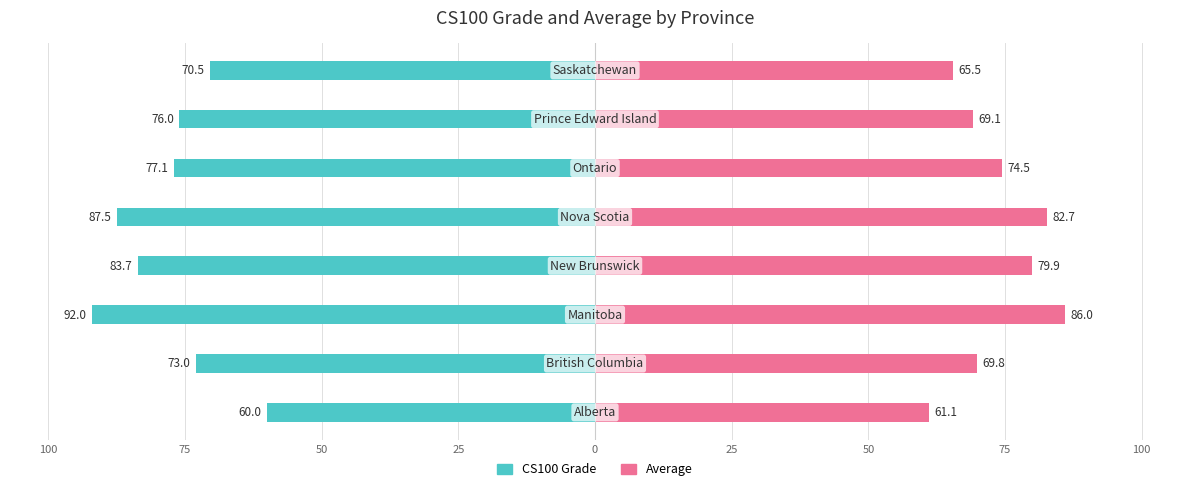

How many bars are there in total?

16